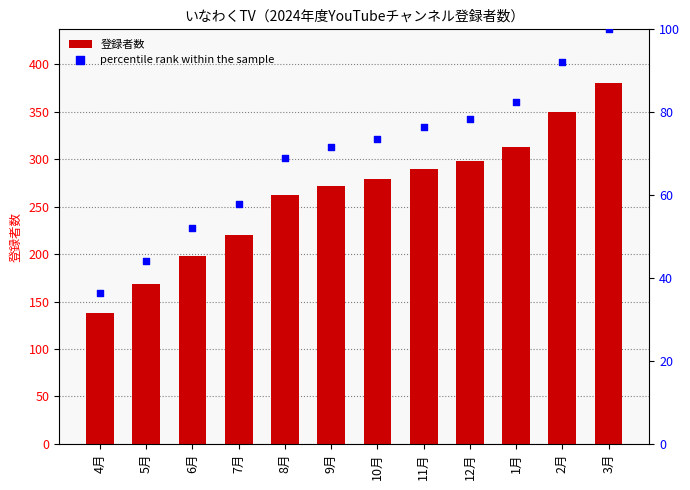

At how many categories does at least one series exceed 346?

2